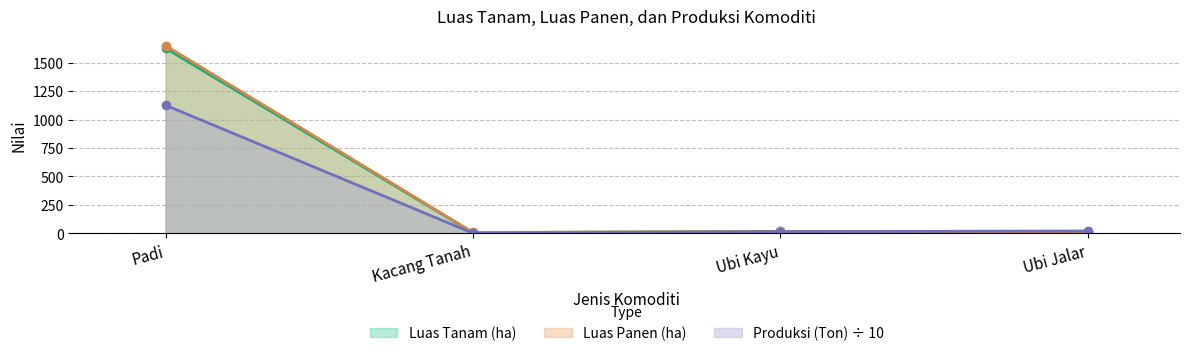

At which label does Luas Tanam (ha) reach its minimum?

Kacang Tanah